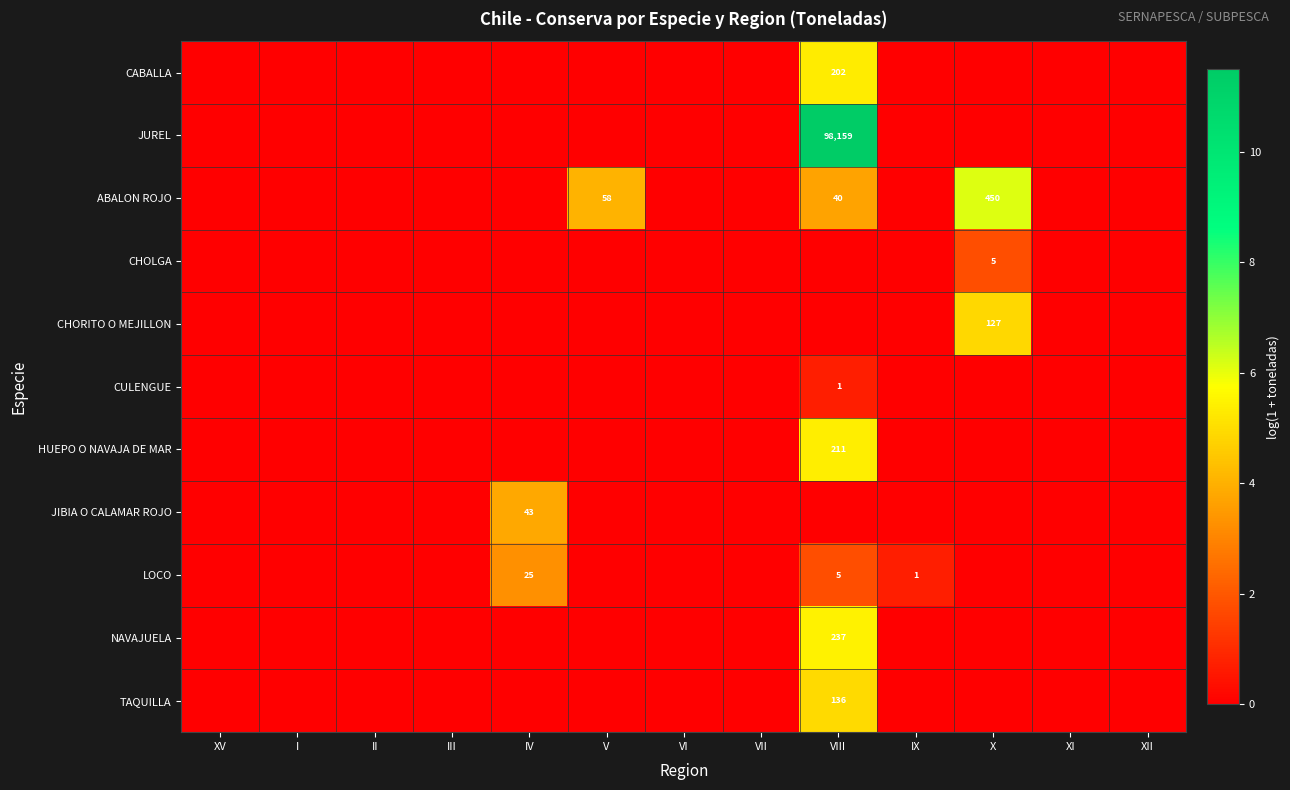

Is it true that NAVAJUELA equals 237 at VIII?

True